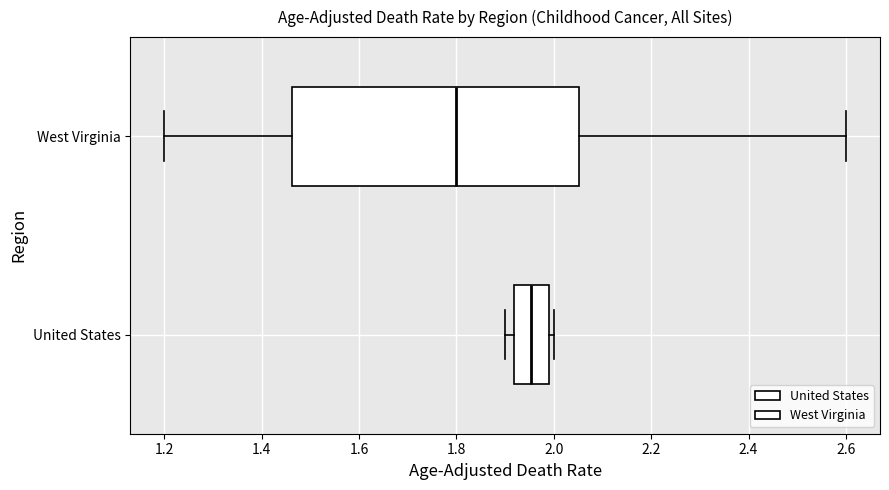

Which box's median line is the furthest to the right?

United States